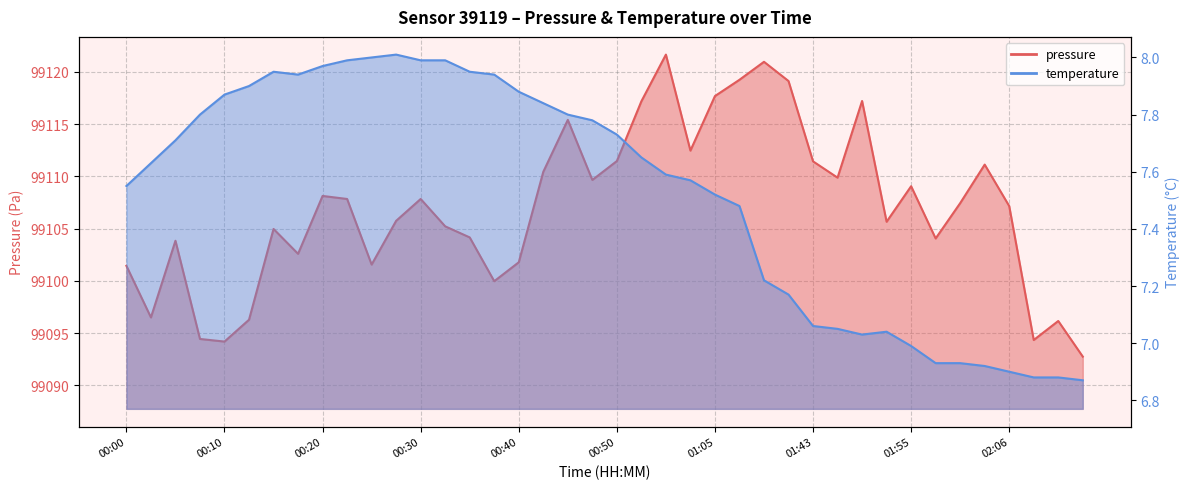

Reading left to right, what are all the values shown in this chart?

pressure: 99101.4	99096.5	99103.8	99094.4	99094.2	99096.3	99105.0	99102.6	99108.1	99107.8	99101.6	99105.8	99107.8	99105.2	99104.2	99100.0	99101.8	99110.4	99115.4	99109.7	99111.5	99117.2	99121.7	99112.5	99117.7	99119.2	99121.0	99119.1	99111.4	99109.9	99117.2	99105.7	99109.1	99104.1	99107.4	99111.1	99107.2	99094.3	99096.2	99092.8
temperature: 7.5	7.6	7.7	7.8	7.9	7.9	8.0	7.9	8.0	8.0	8.0	8.0	8.0	8.0	8.0	7.9	7.9	7.8	7.8	7.8	7.7	7.7	7.6	7.6	7.5	7.5	7.2	7.2	7.1	7.0	7.0	7.0	7.0	6.9	6.9	6.9	6.9	6.9	6.9	6.9